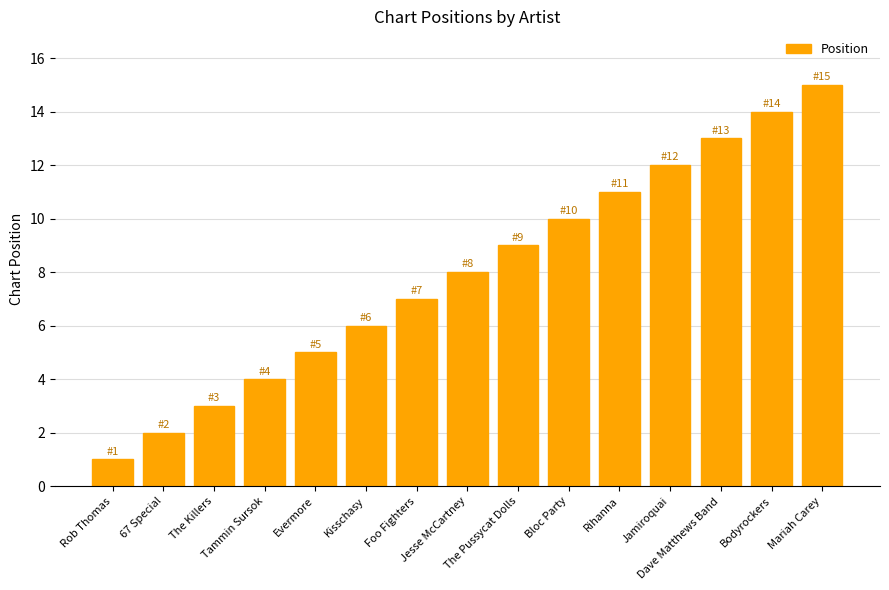

List the labels in order of value, largest first.

Mariah Carey, Bodyrockers, Dave Matthews Band, Jamiroquai, Rihanna, Bloc Party, The Pussycat Dolls, Jesse McCartney, Foo Fighters, Kisschasy, Evermore, Tammin Sursok, The Killers, 67 Special, Rob Thomas